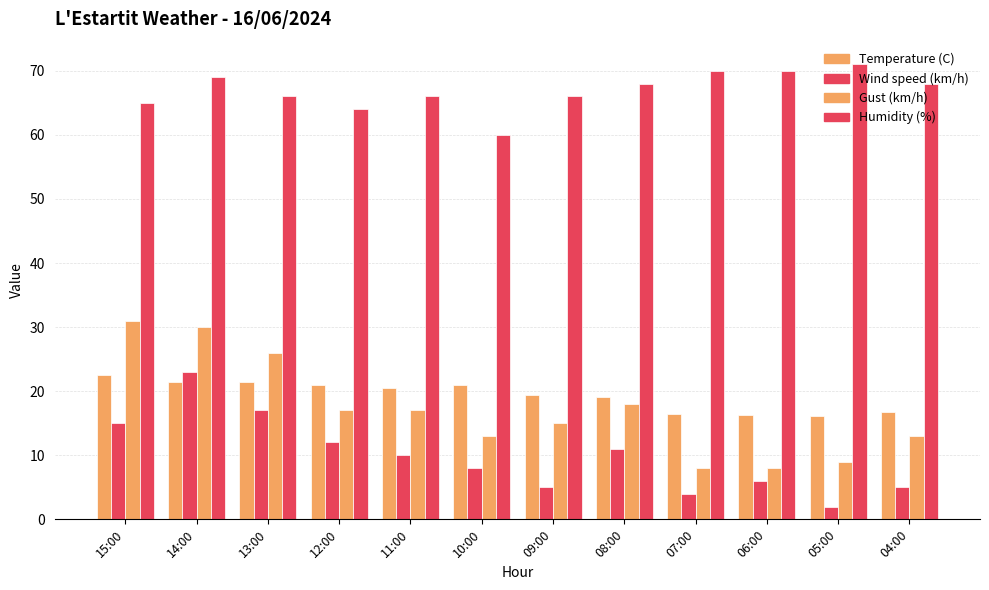

How many categories are shown in the chart?

12